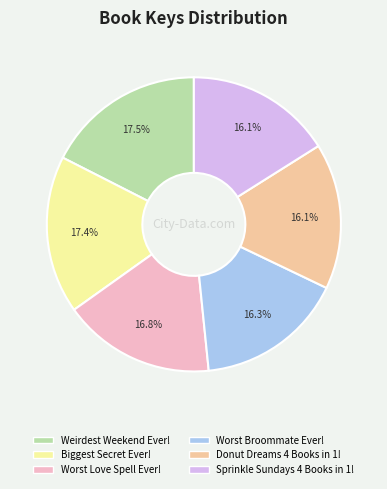

What percentage do Sprinkle Sundays 4 Books in 1! and Worst Broommate Ever! together represent?

32.3%